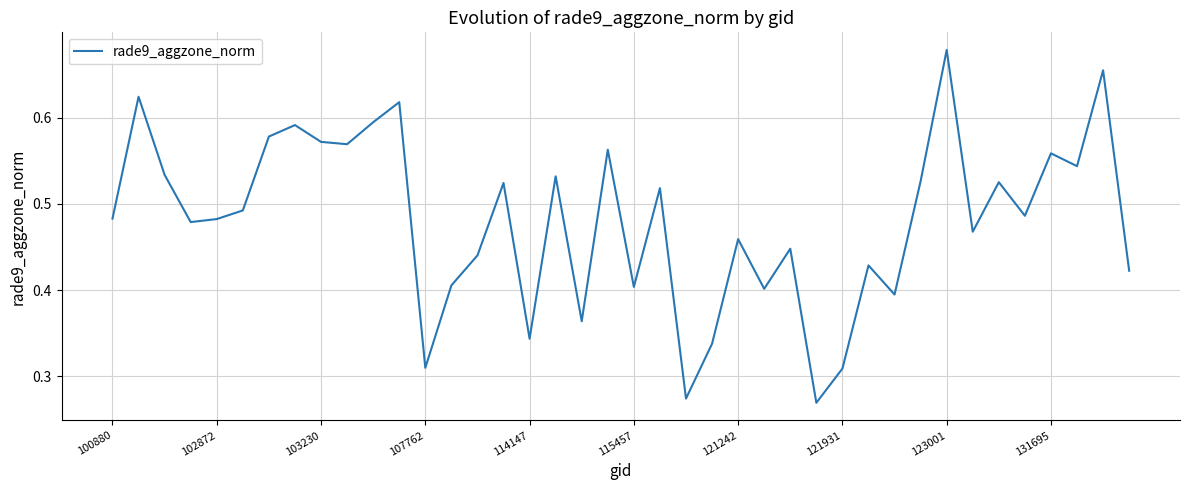

Reading left to right, extract all data points from this chart.

0.5	0.6	0.5	0.5	0.5	0.5	0.6	0.6	0.6	0.6	0.6	0.6	0.3	0.4	0.4	0.5	0.3	0.5	0.4	0.6	0.4	0.5	0.3	0.3	0.5	0.4	0.4	0.3	0.3	0.4	0.4	0.5	0.7	0.5	0.5	0.5	0.6	0.5	0.7	0.4